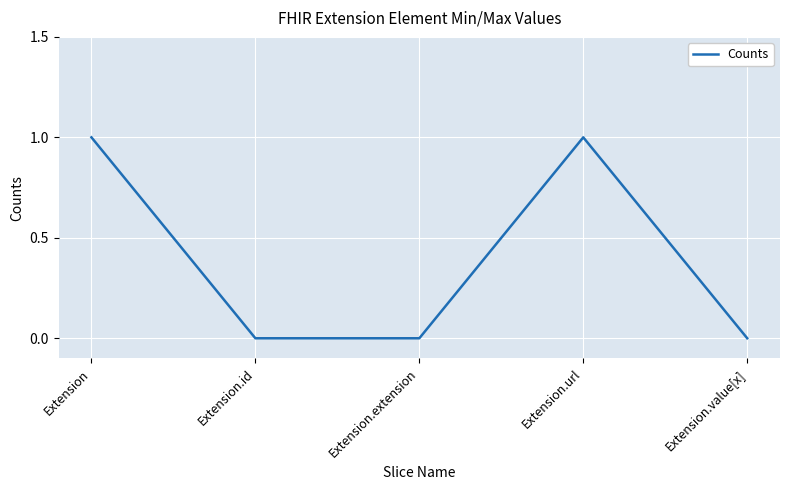

What position from the right is Extension.value[x]?

1